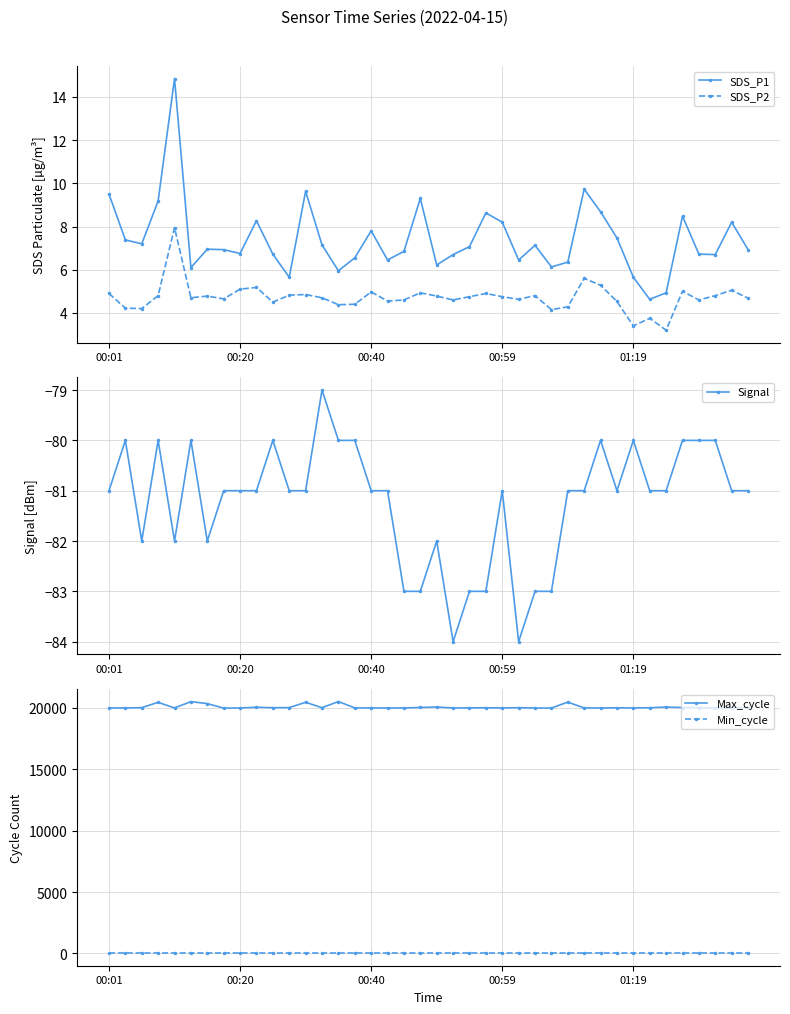

True or false: Min_cycle and SDS_P2 intersect in this chart.

False